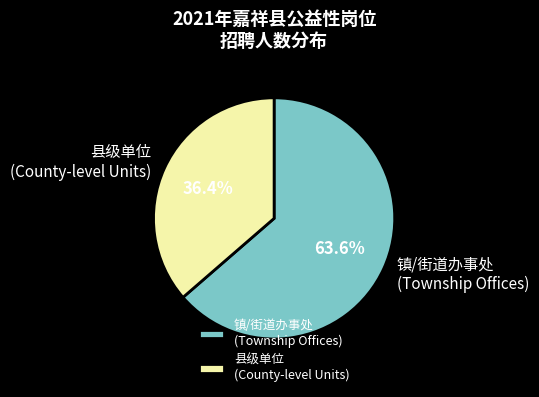

How many segments does this pie chart have?

2